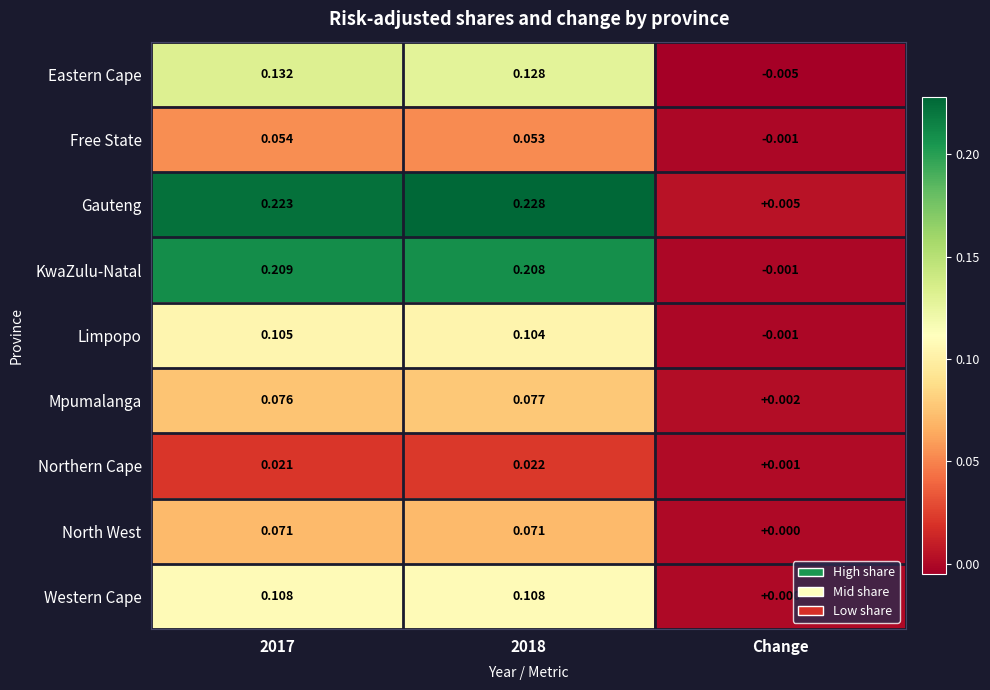

Rank the series by their maximum value, from highest to lowest.

Gauteng, KwaZulu-Natal, Eastern Cape, Western Cape, Limpopo, Mpumalanga, North West, Free State, Northern Cape